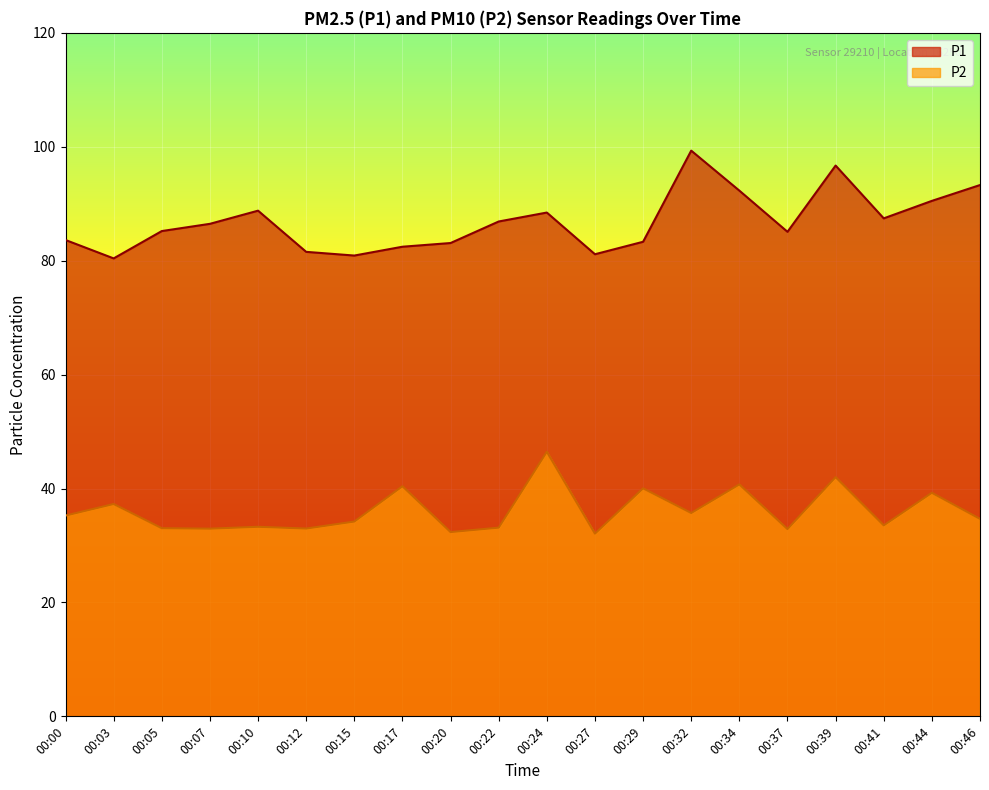

How many values in the P2 series are below 34?

9